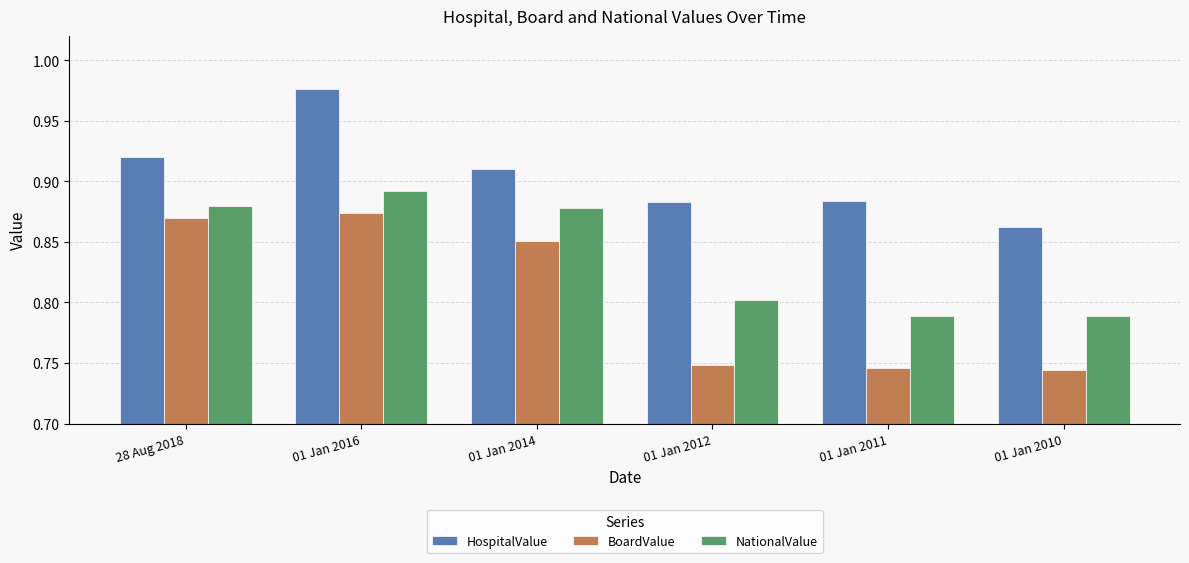

How many data points does each series have?

6